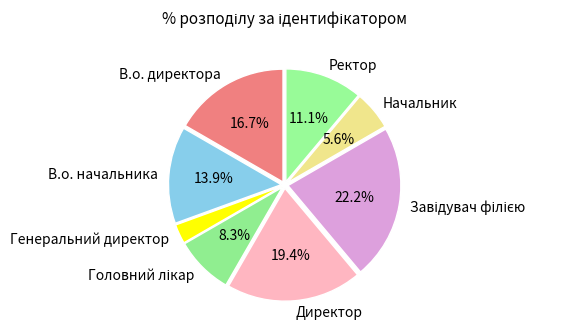

Is there a majority slice in this chart?

No